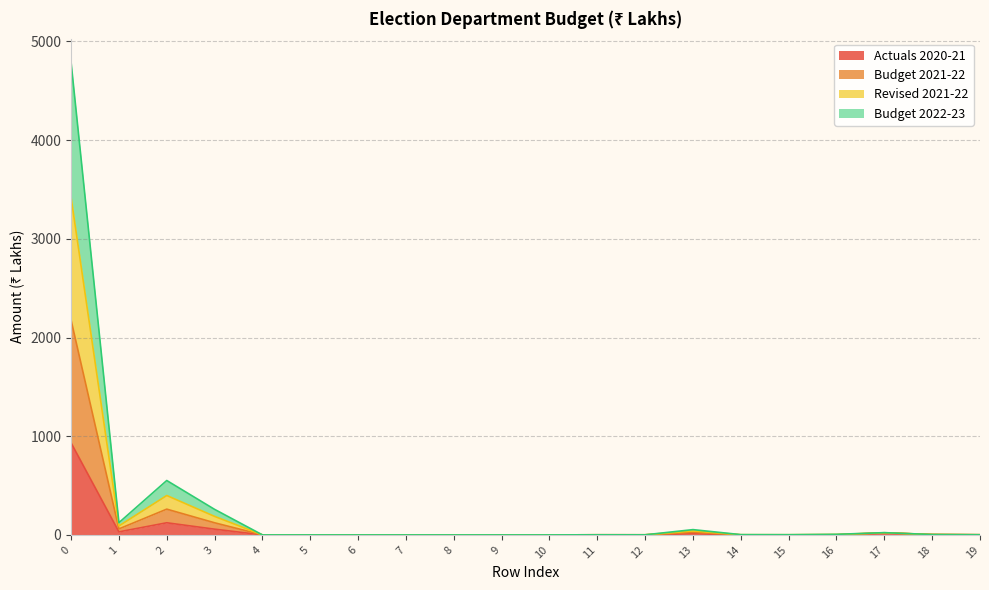

The Revised 2021-22 series shows 9.6 at 17. True or false?

False